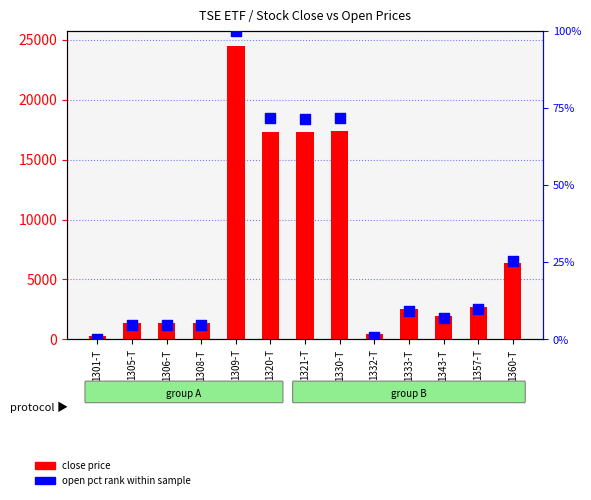

Which series has the largest total across all categories?

close price